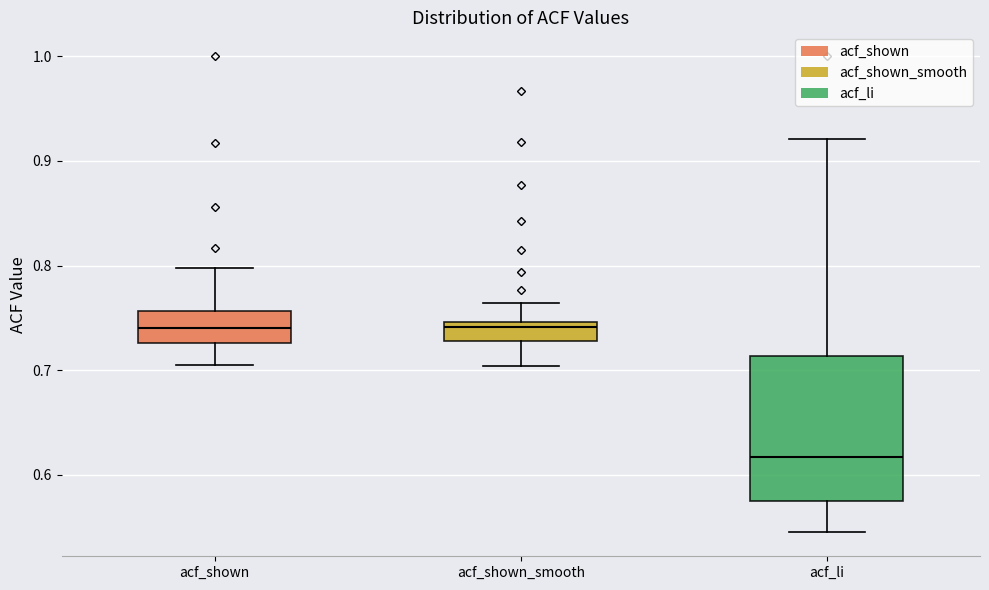

Reading left to right, read every box against the y-axis: the position of its median line, the range the box covers, and the ends of its whiskers. The values are not printed on the chart, so give them approximately, as read against the axis.

acf_shown: median 0.74, box 0.73 to 0.76, whiskers 0.71 to 0.80
acf_shown_smooth: median 0.74, box 0.73 to 0.75, whiskers 0.70 to 0.76
acf_li: median 0.62, box 0.57 to 0.71, whiskers 0.55 to 0.92